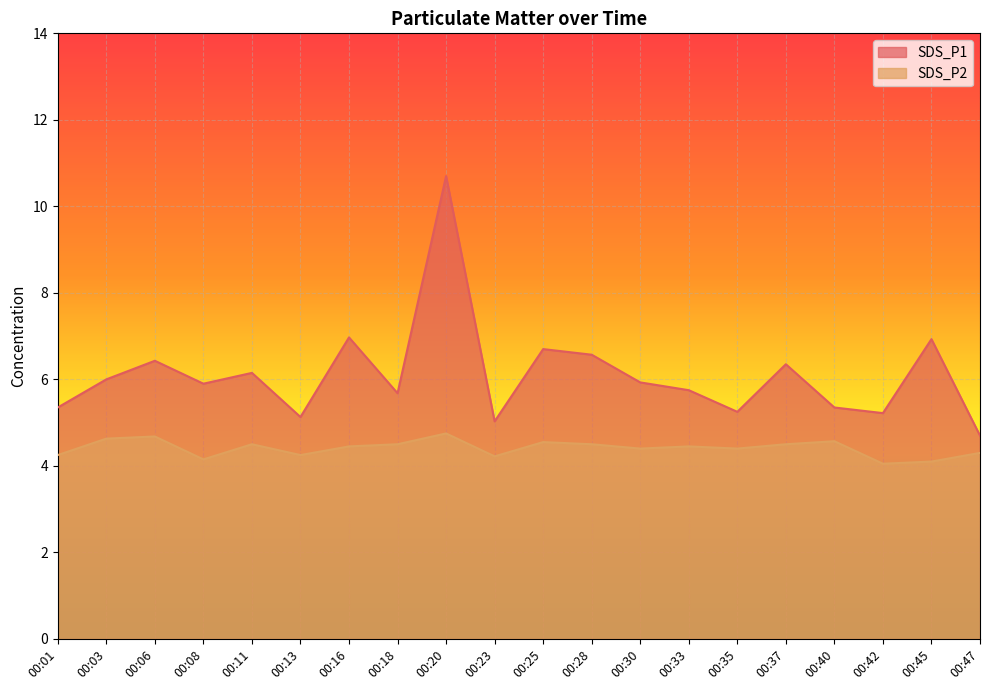

True or false: SDS_P2 and SDS_P1 intersect in this chart.

False